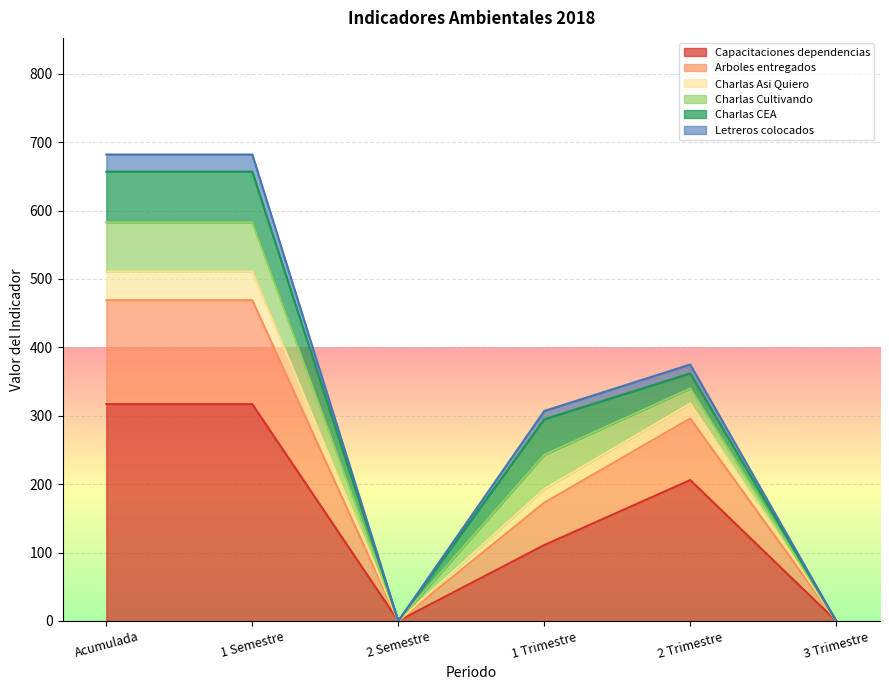

What is the maximum value for Capacitaciones dependencias?

317